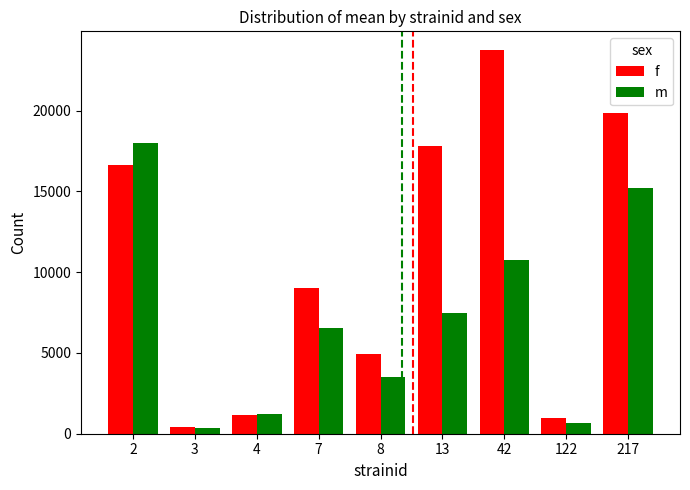

At which category is the sum across all series the highest?

217